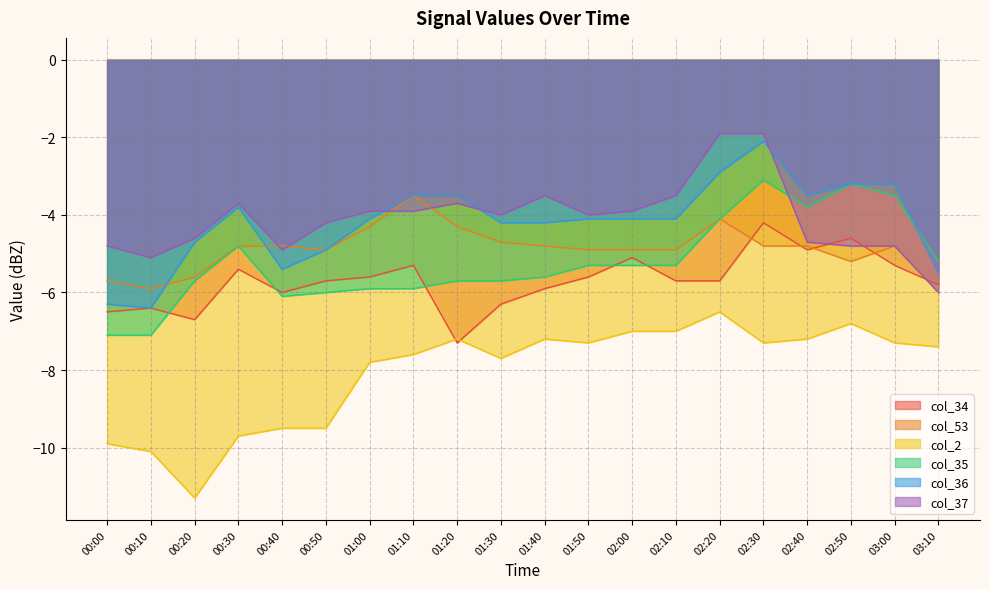

Reading left to right, what are all the values shown in this chart?

col_34: -6.5	-6.4	-6.7	-5.4	-6.0	-5.7	-5.6	-5.3	-7.3	-6.3	-5.9	-5.6	-5.1	-5.7	-5.7	-4.2	-4.9	-4.6	-5.3	-5.8
col_53: -5.7	-5.9	-5.6	-4.8	-4.8	-4.9	-4.3	-3.5	-4.3	-4.7	-4.8	-4.9	-4.9	-4.9	-4.1	-4.8	-4.8	-5.2	-4.8	-6.0
col_2: -9.9	-10.1	-11.3	-9.7	-9.5	-9.5	-7.8	-7.6	-7.2	-7.7	-7.2	-7.3	-7.0	-7.0	-6.5	-7.3	-7.2	-6.8	-7.3	-7.4
col_35: -7.1	-7.1	-5.7	-4.8	-6.1	-6.0	-5.9	-5.9	-5.7	-5.7	-5.6	-5.3	-5.3	-5.3	-4.1	-3.1	-3.8	-3.2	-3.5	-5.2
col_36: -6.3	-6.4	-4.7	-3.8	-5.4	-4.9	-4.1	-3.5	-3.5	-4.2	-4.2	-4.1	-4.1	-4.1	-2.9	-2.1	-3.5	-3.2	-3.2	-5.5
col_37: -4.8	-5.1	-4.6	-3.7	-4.9	-4.2	-3.9	-3.9	-3.7	-4.0	-3.5	-4.0	-3.9	-3.5	-1.9	-1.9	-4.7	-4.8	-4.8	-6.0